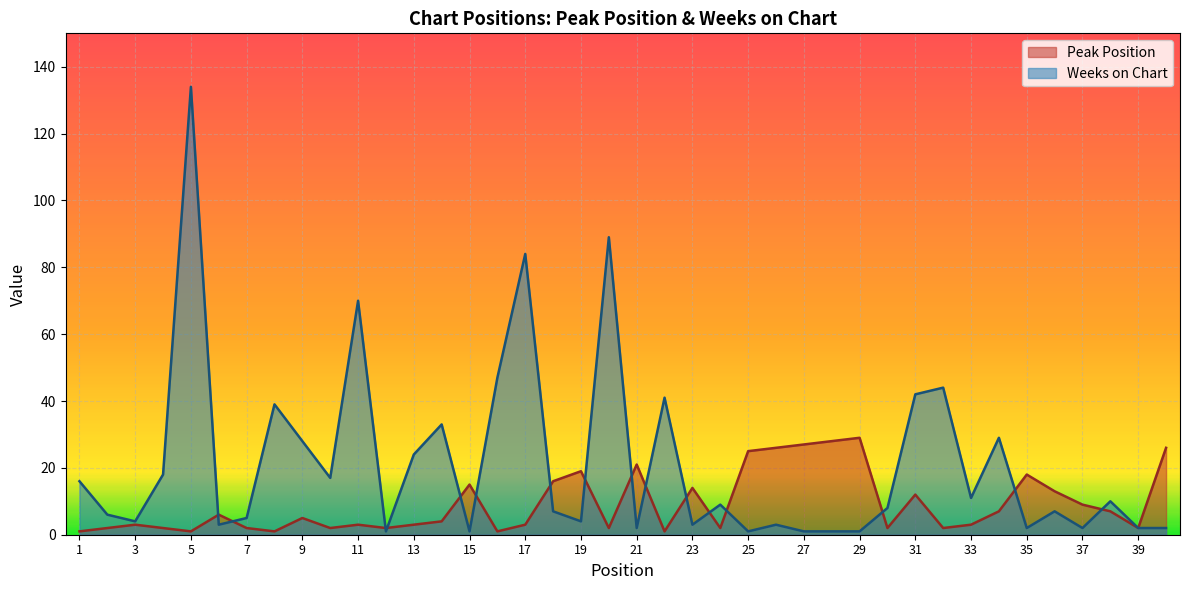

Is the value of Peak Position at 29 greater than the value of Weeks on Chart at 32?

No